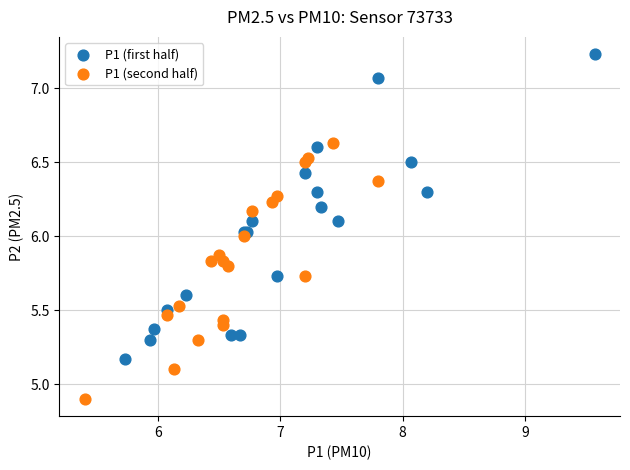

Which series contains the lowest Y value?

P1 (second half)